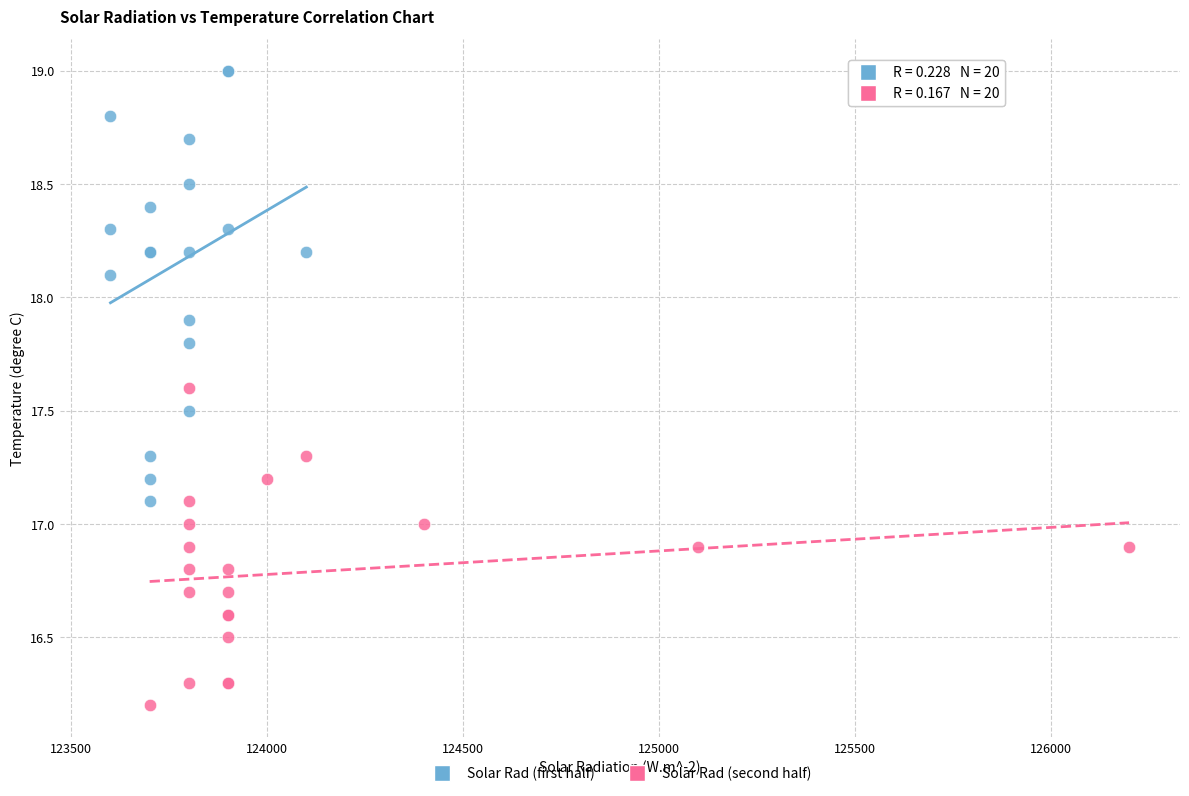

Which series reaches the minimum Y coordinate?

Solar Rad (second half)